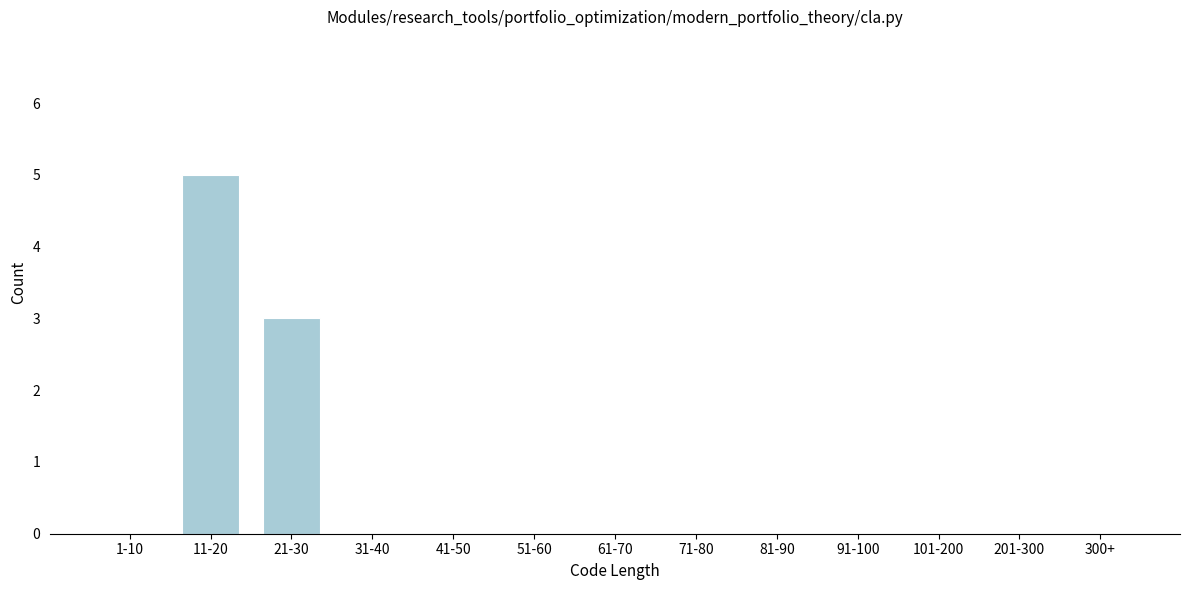

Reading right to left, extract all data points from this chart.

300+=0	201-300=0	101-200=0	91-100=0	81-90=0	71-80=0	61-70=0	51-60=0	41-50=0	31-40=0	21-30=3	11-20=5	1-10=0